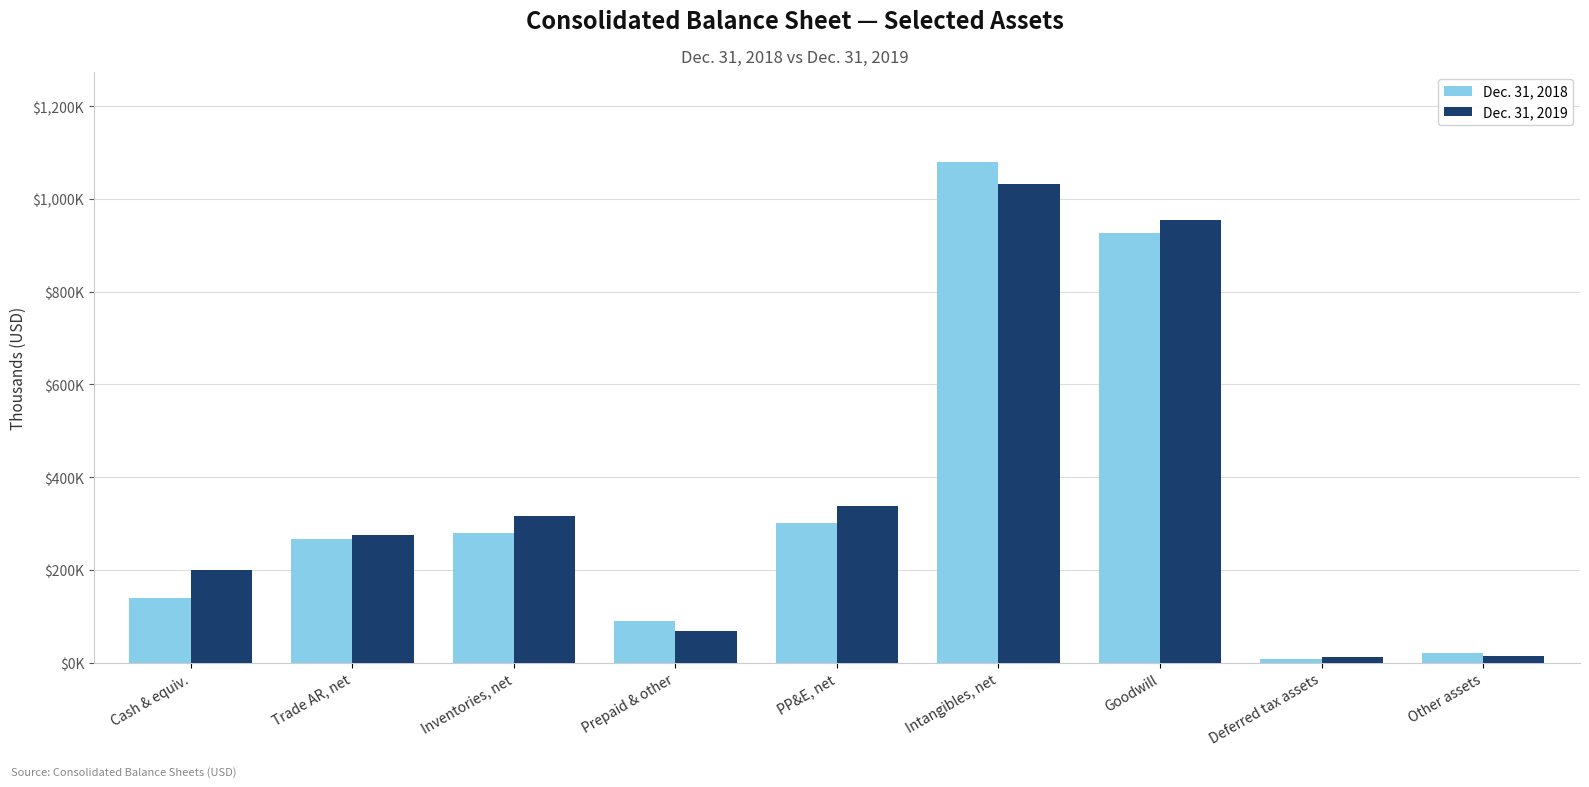

Does the chart contain any negative values?

No